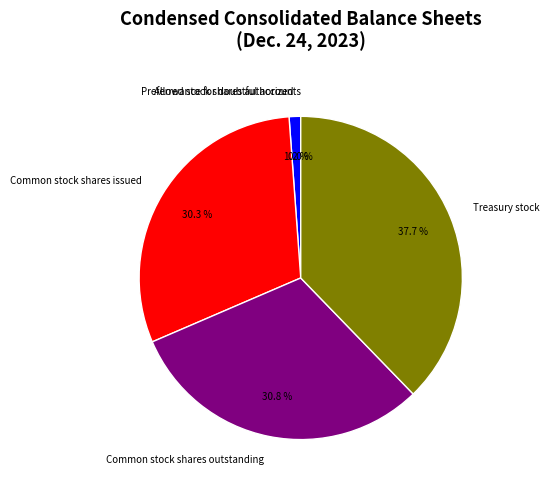

Does Preferred stock shares authorized represent more than half of the total?

No